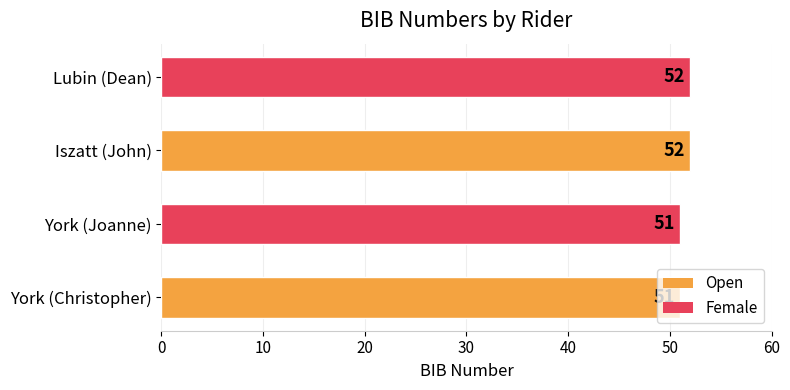

Are the bars grouped side by side (vs. stacked)?

No